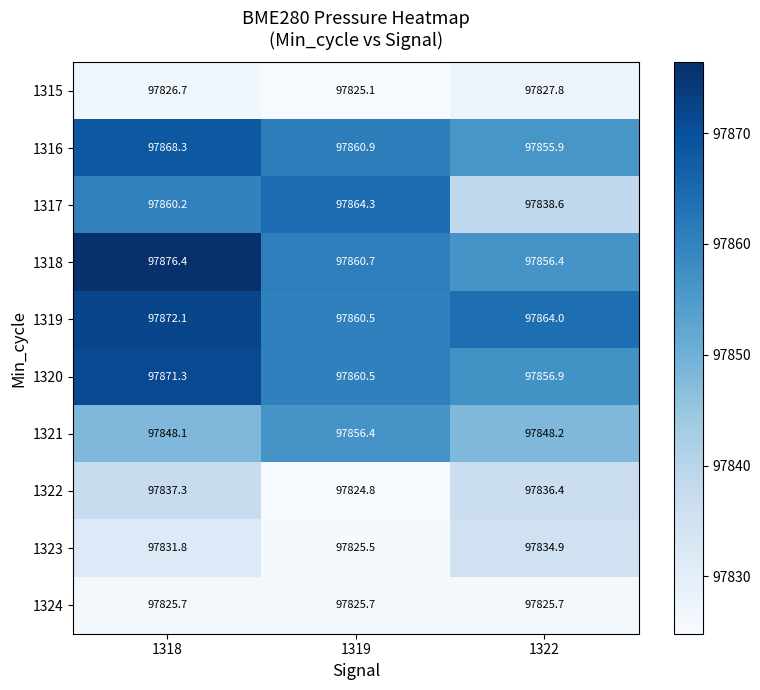

The value of 1322 at 1318 is 34595.6. True or false?

False